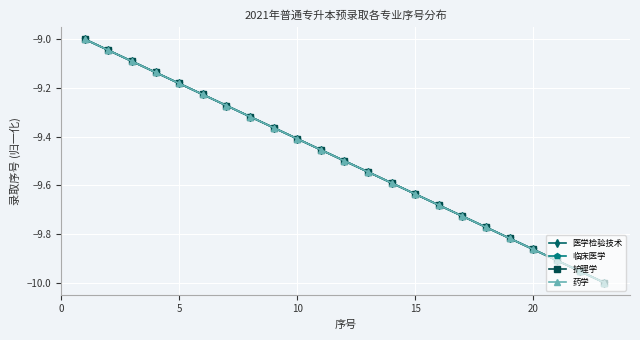

How many lines are shown in the chart?

4